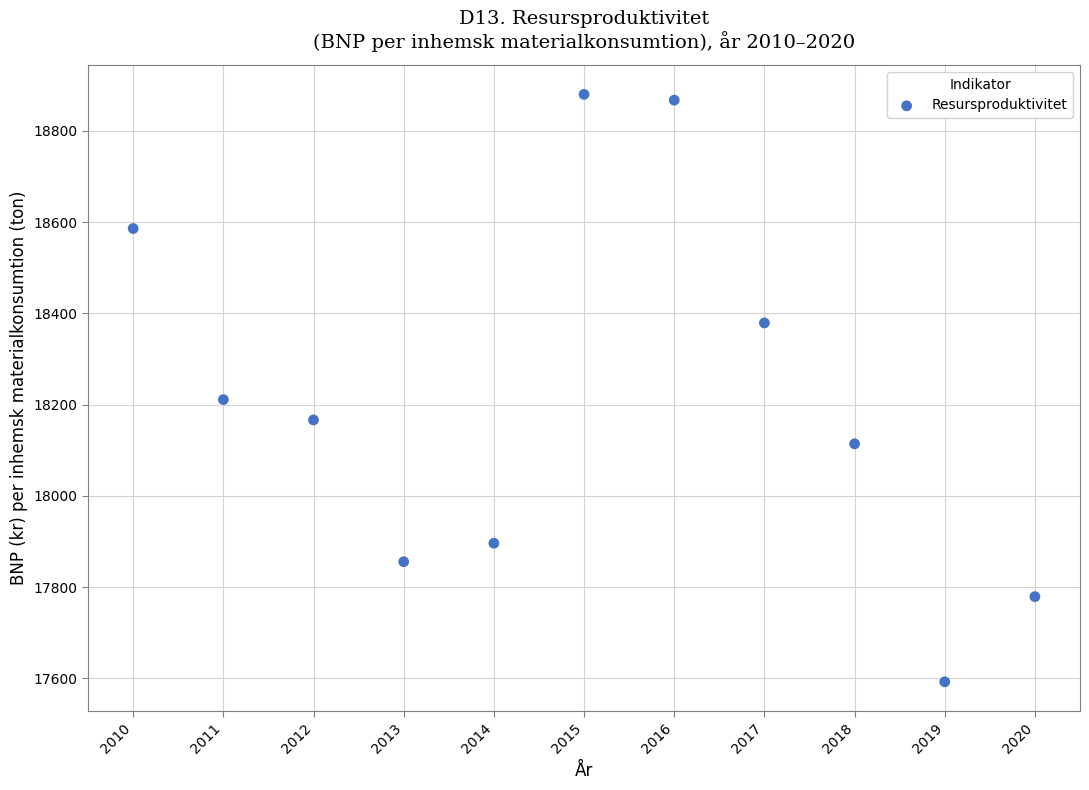

What is the range of Y values (max minus min)?

1287.2